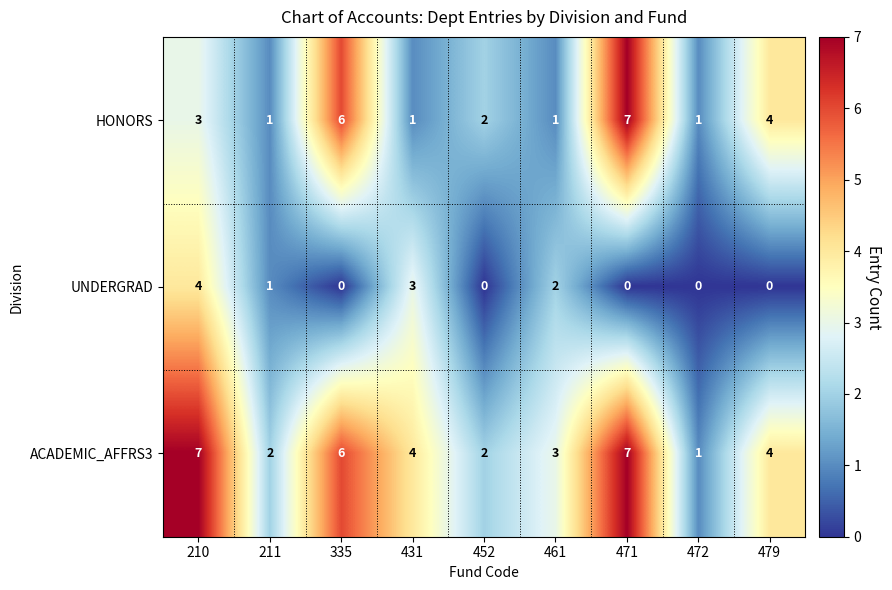

At how many categories does at least one series exceed 0?

9